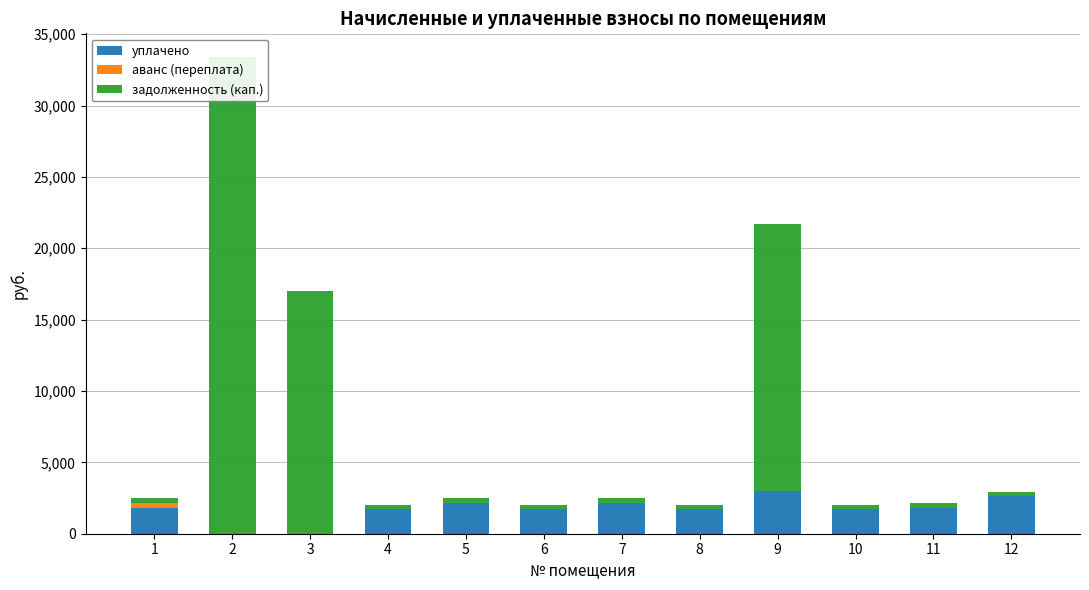

The value of уплачено at 1 is 3146.0. True or false?

False